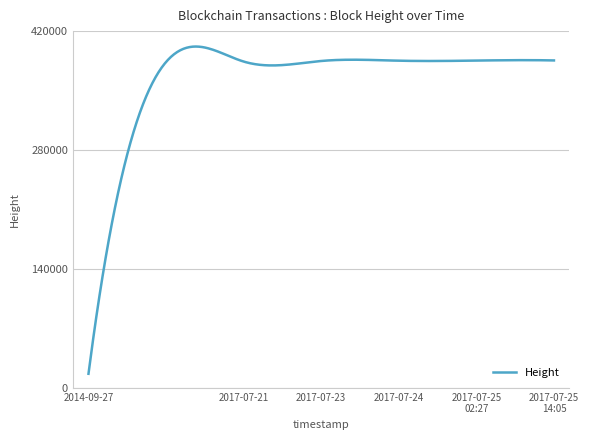

What is the difference between the maximum and minimum values?

385131.4